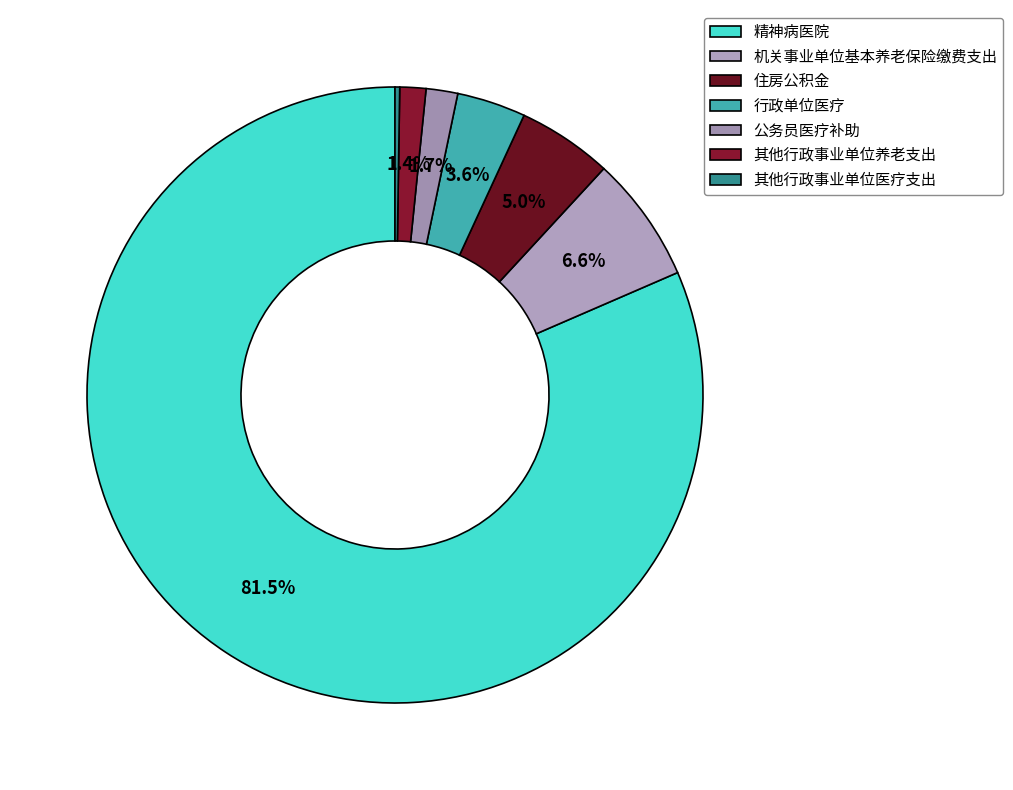

Rank the categories by value from highest to lowest.

精神病医院, 机关事业单位基本养老保险缴费支出, 住房公积金, 行政单位医疗, 公务员医疗补助, 其他行政事业单位养老支出, 其他行政事业单位医疗支出